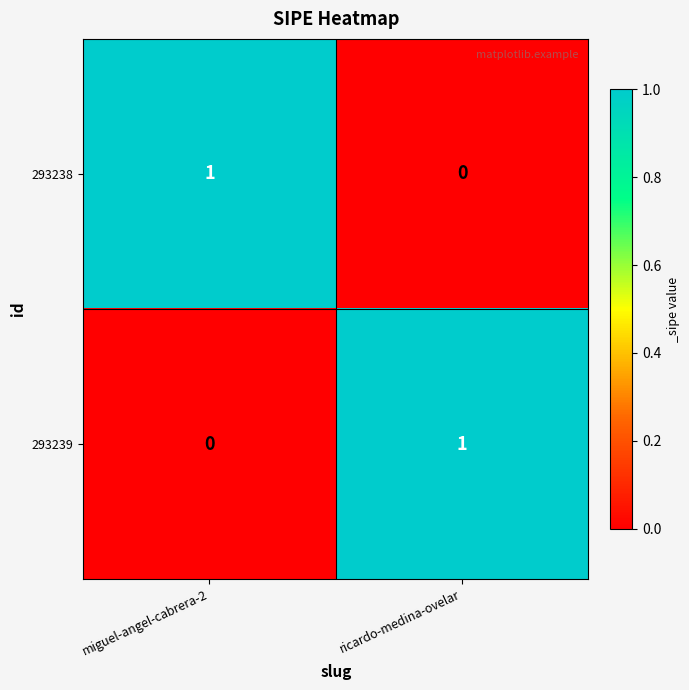

At which label is 293238 closest to 0?

ricardo-medina-ovelar